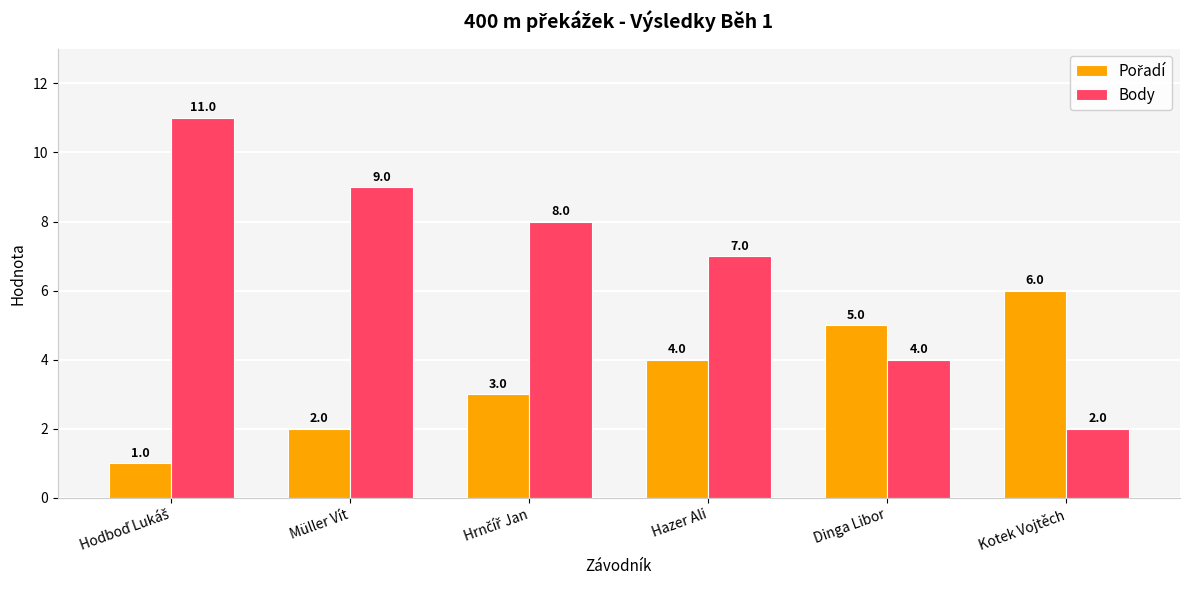

Which series has the largest total across all categories?

Body